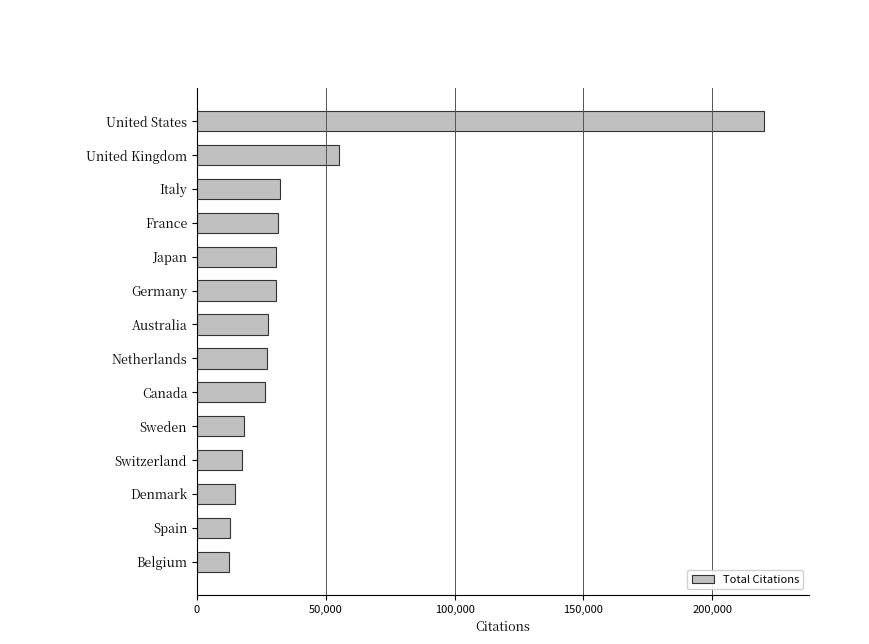

What is the change in value from Switzerland to United Kingdom?

+37817